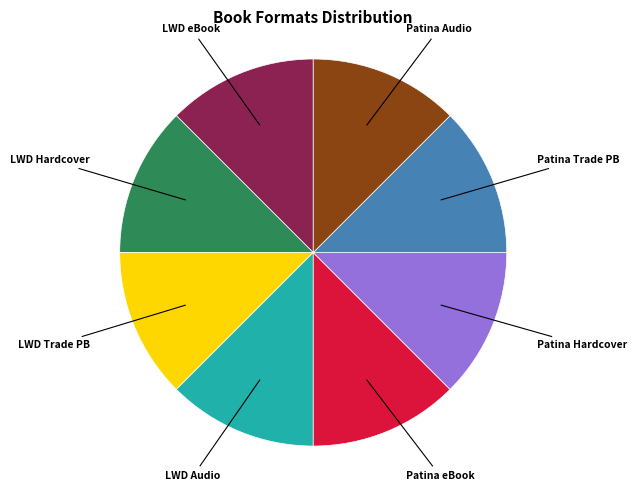

Combined, do LWD eBook and LWD Trade PB account for over 50%?

No